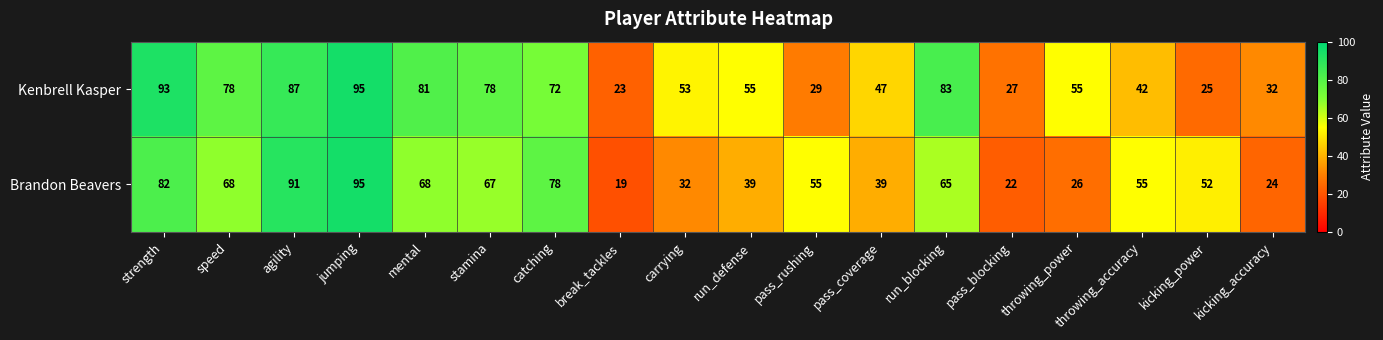

At which category is the sum across all series the highest?

jumping